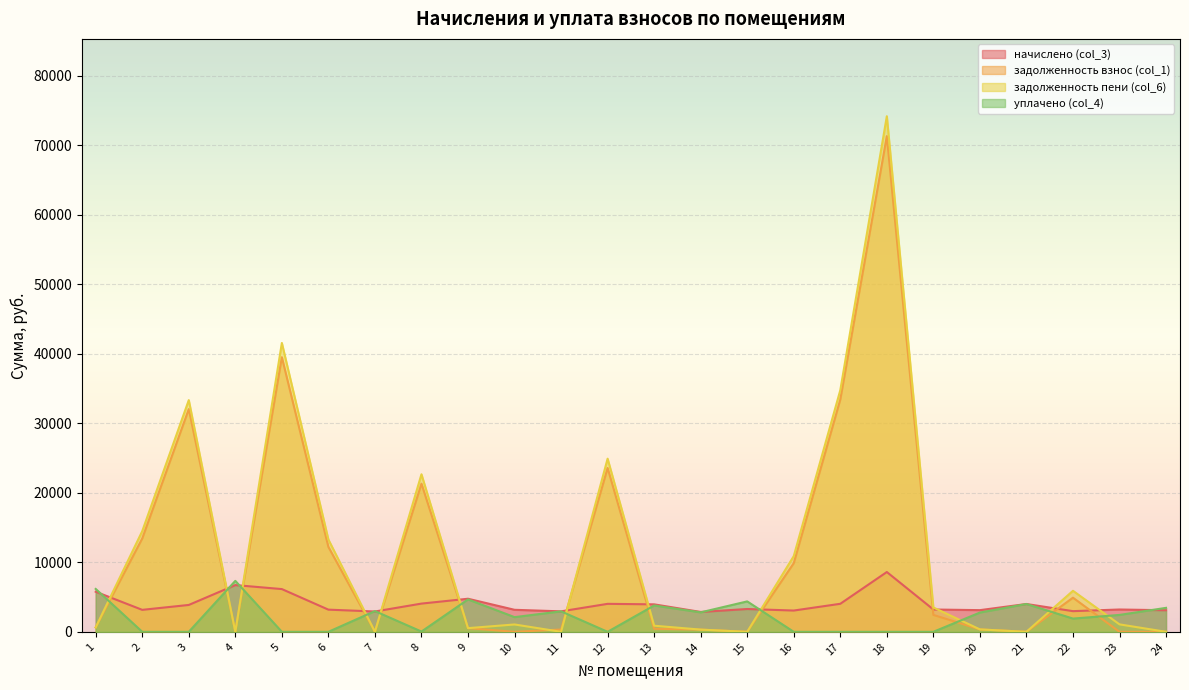

At how many categories does at least one series exceed 71179?

1